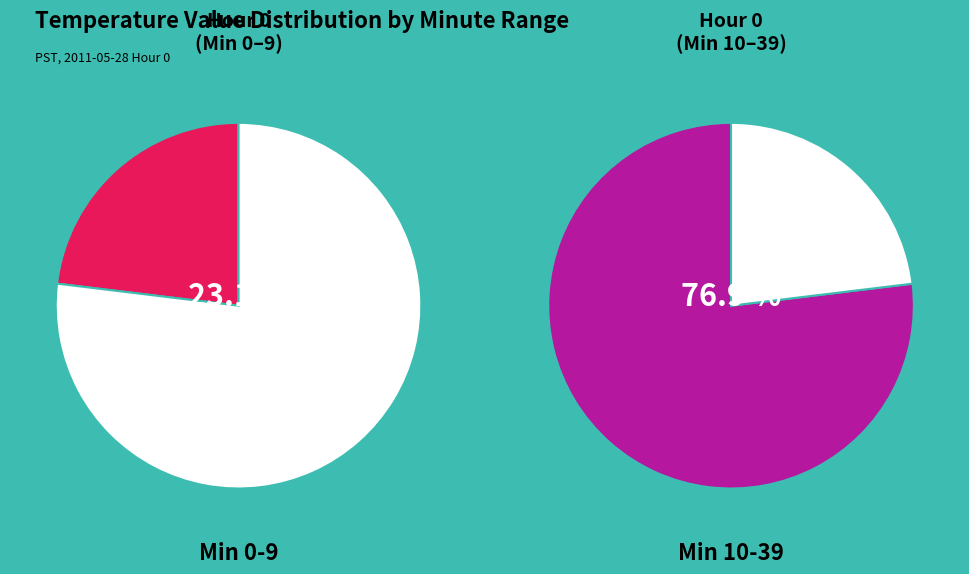

Which slice is the smallest?

Minute 0-9